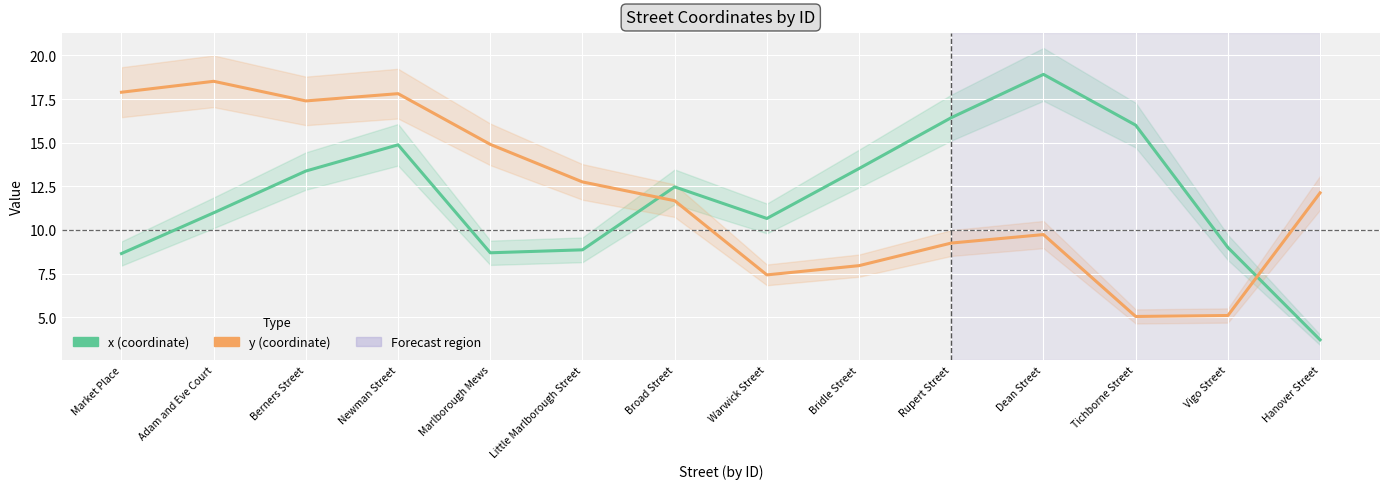

At Berners Street, list the series in order from smallest to largest.

x, y